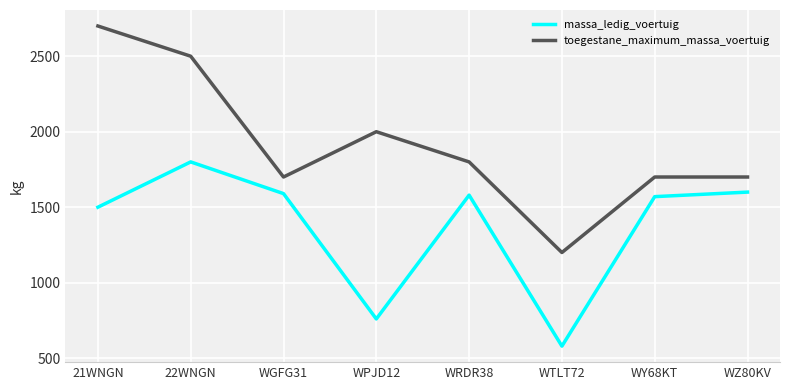

What is the approximate value of massa_ledig_voertuig at 21WNGN?

1500